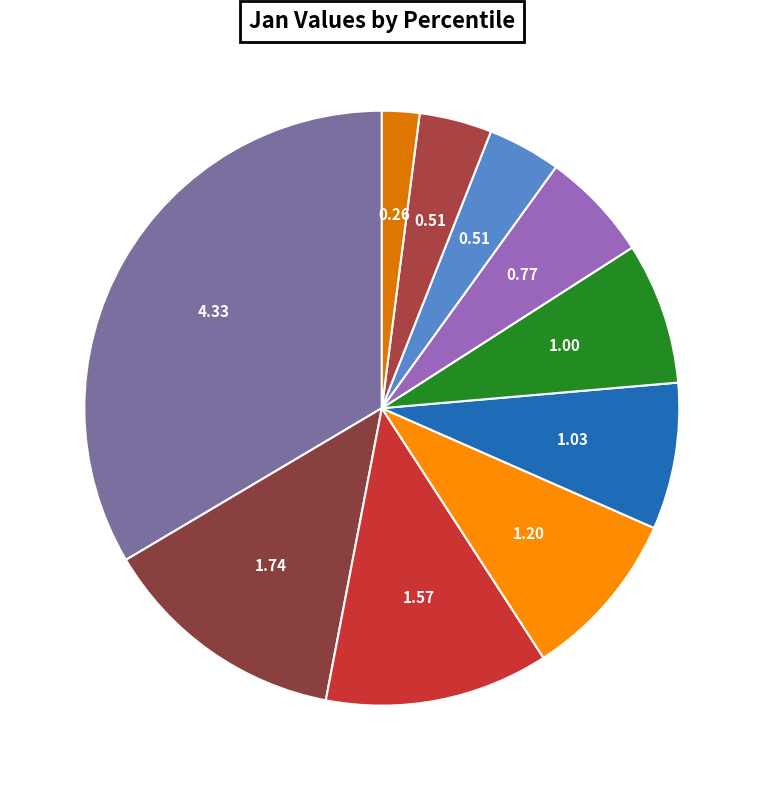

Is there any slice that represents more than half of the pie?

No